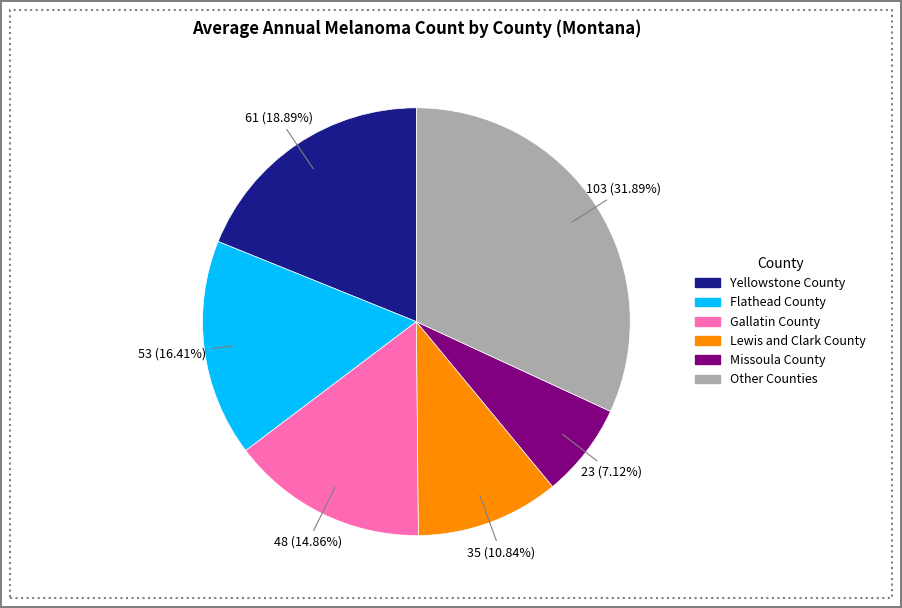

Is there a majority slice in this chart?

No